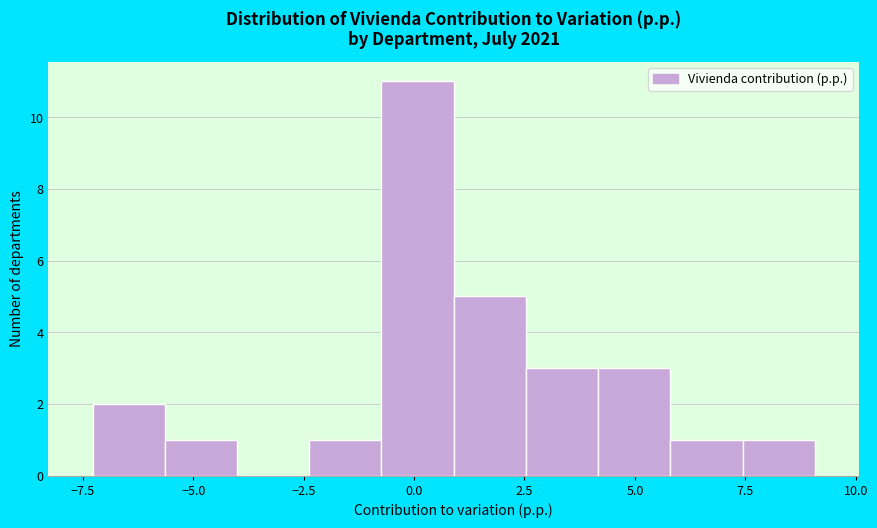

Read against the x-axis, roughly where is the centre of the tallest bar?

0.0